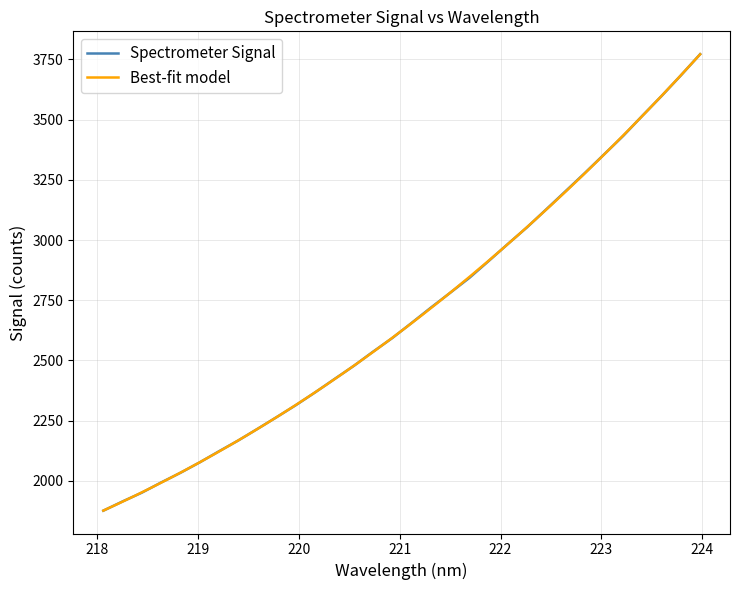

How many values are below 2655?

16